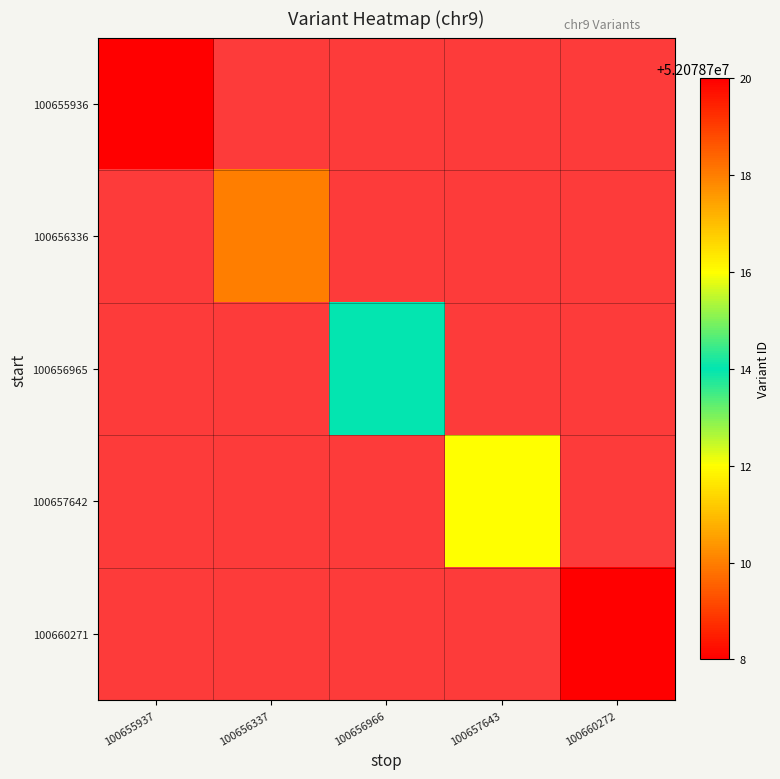

Which category has the lowest value across all series?

100656337